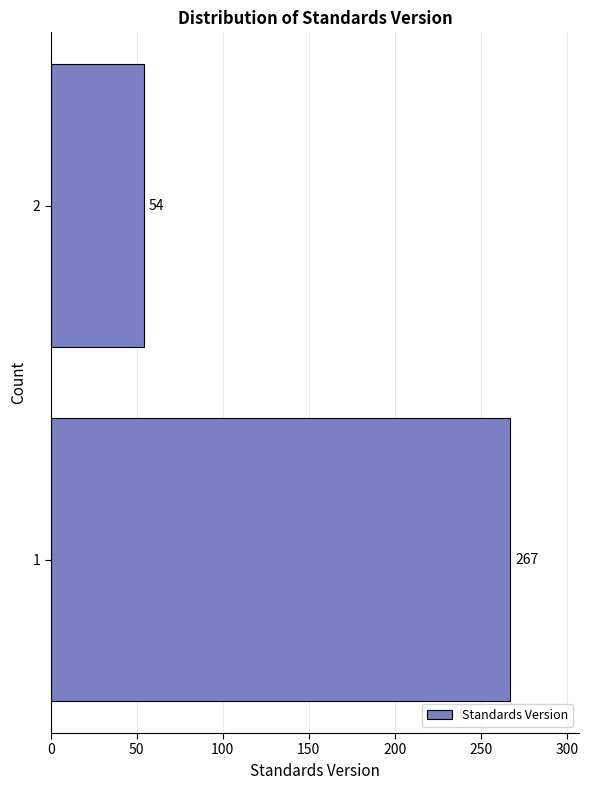

Reading top to bottom, what are all the values shown in this chart?

2=54	1=267